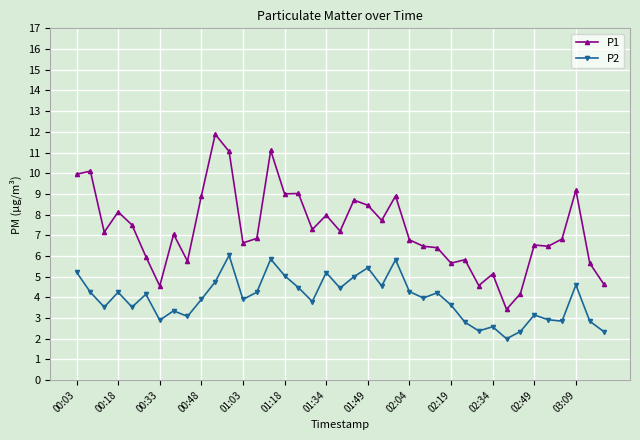

Which series has the widest spread of values?

P1